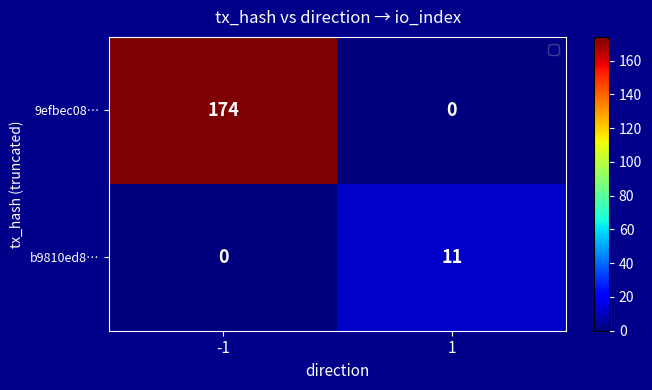

What is the total value across all series at -1?

174